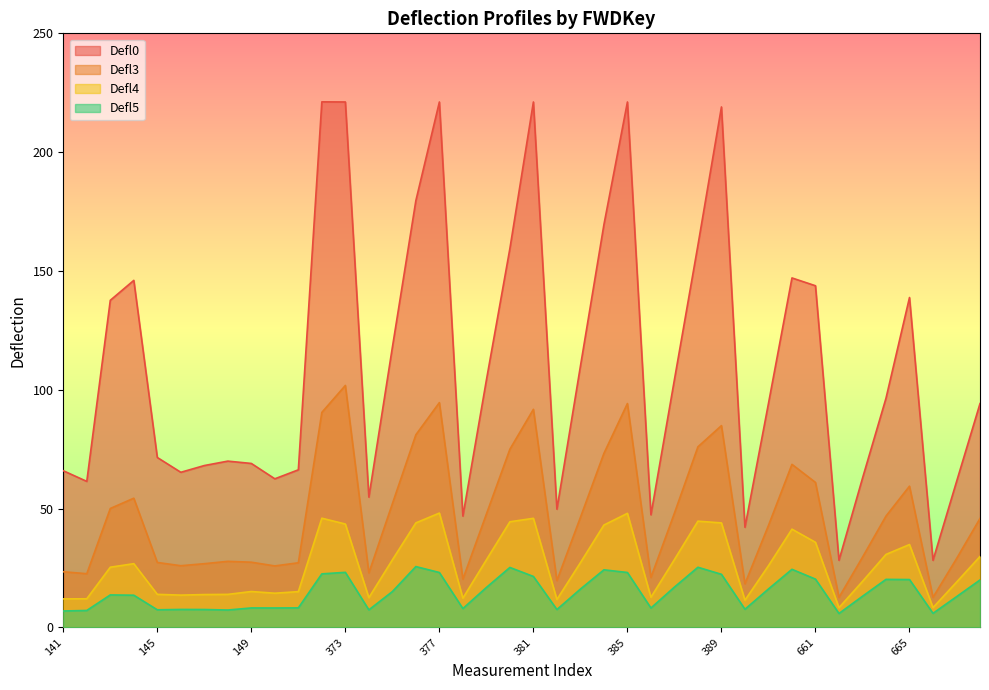

What is the total value across all series at 149?

119.8